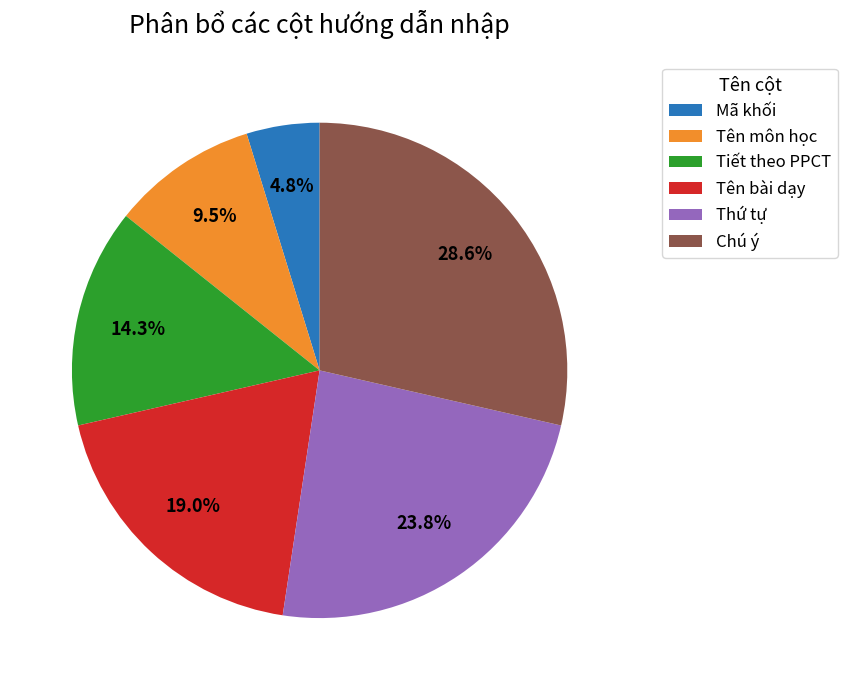

To the nearest percent, what is the average slice percentage?

17%